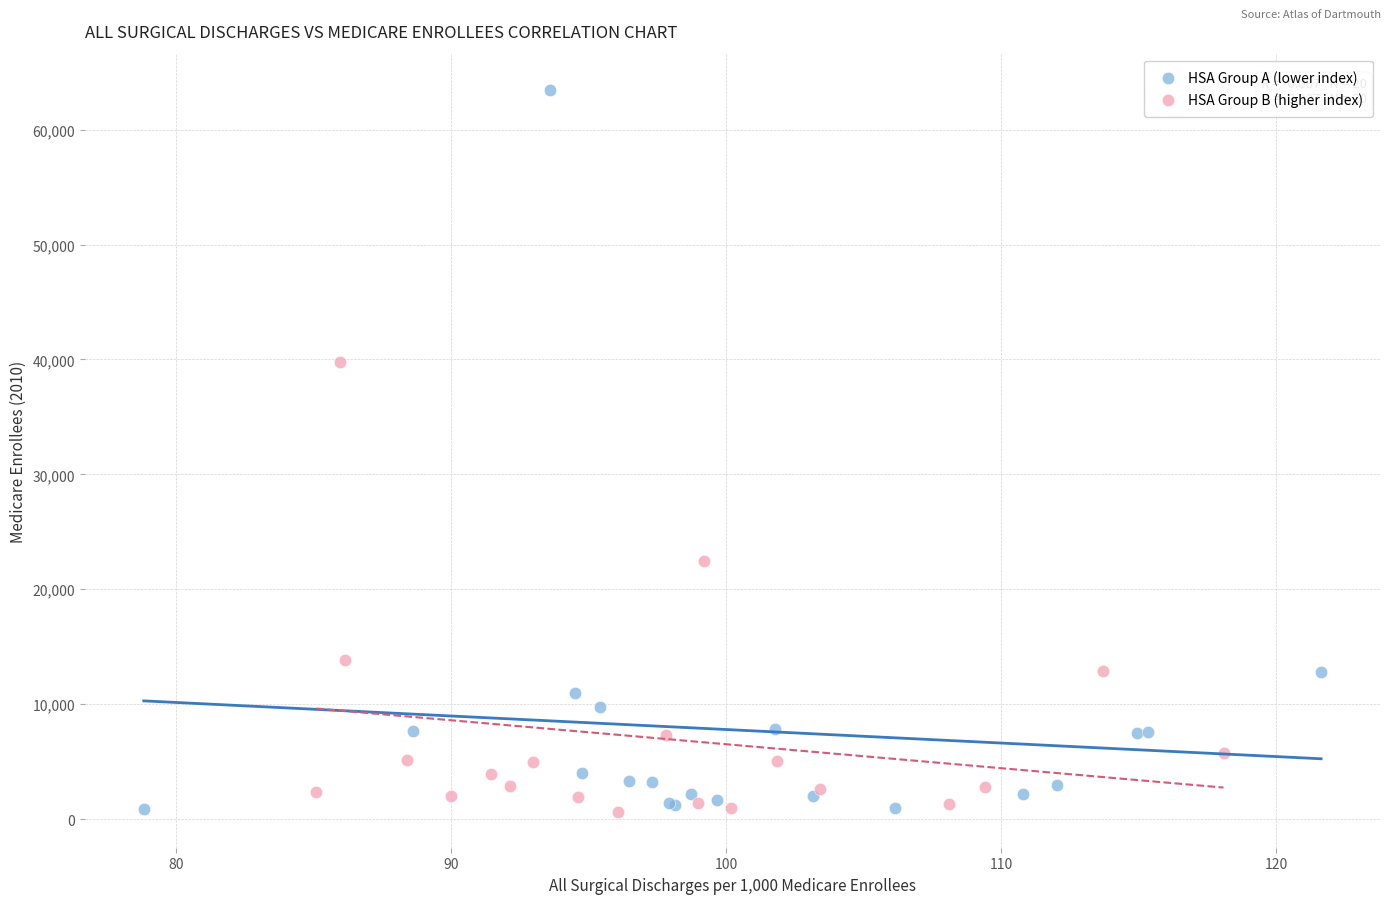

Which series contains the highest Y value?

HSA Group A (lower index)